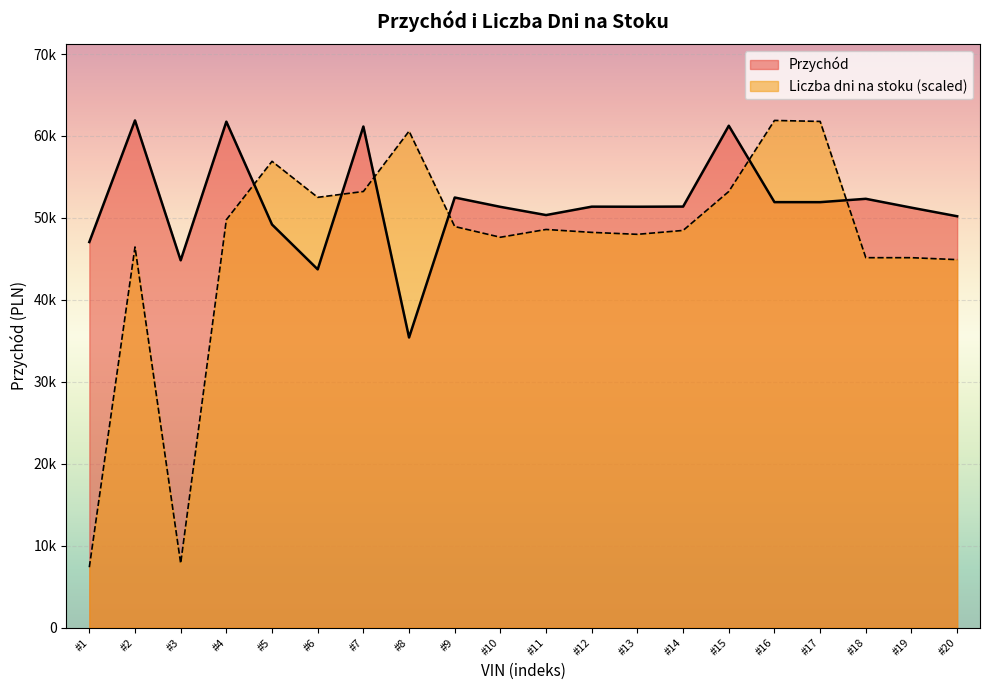

Which series has the largest total across all categories?

Przychód